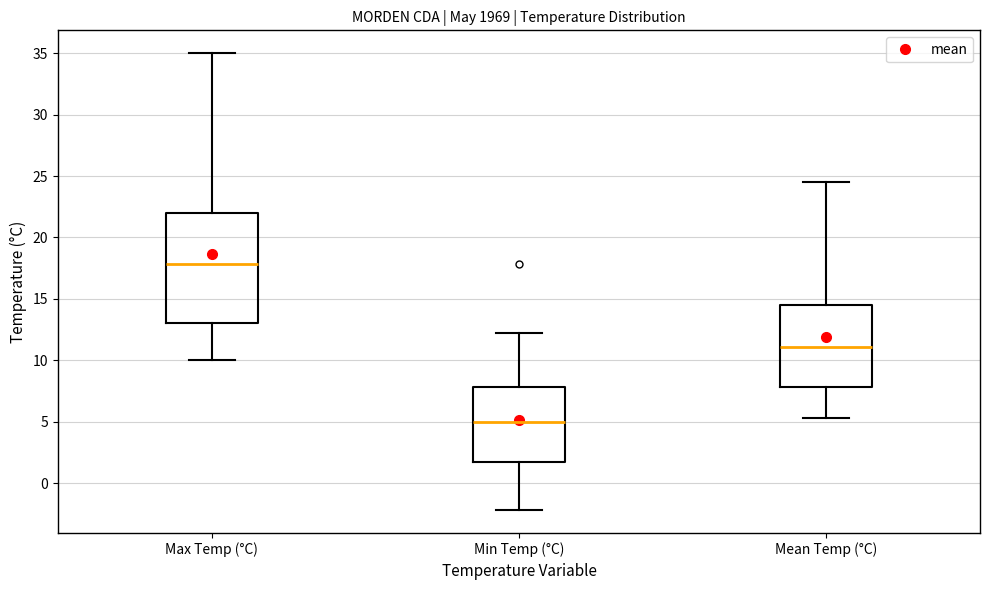

Which box has the lowest median line?

Min Temp (°C)